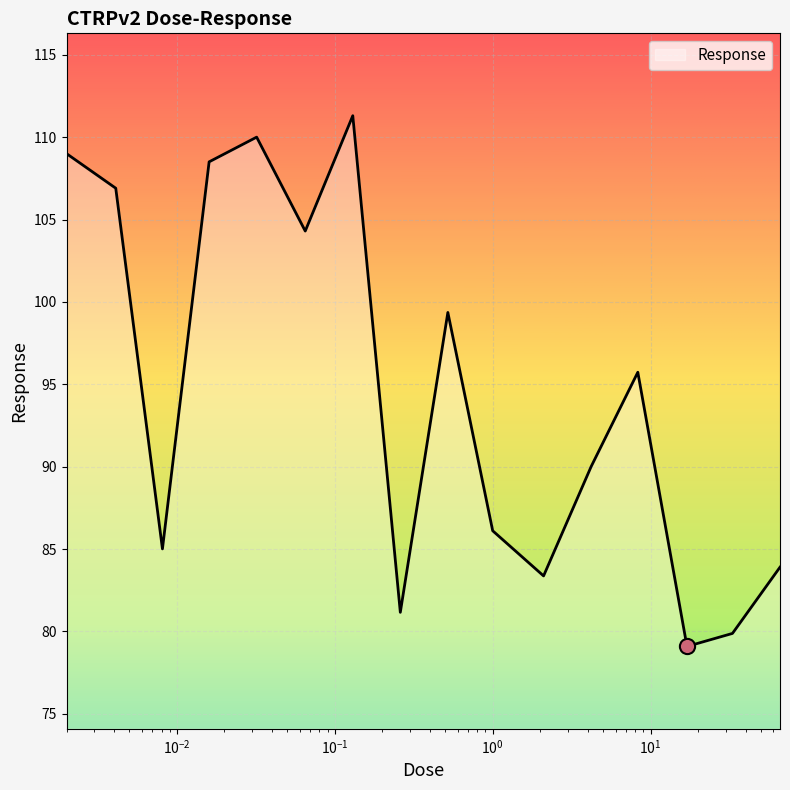

What is the difference between the maximum and minimum values?

32.2